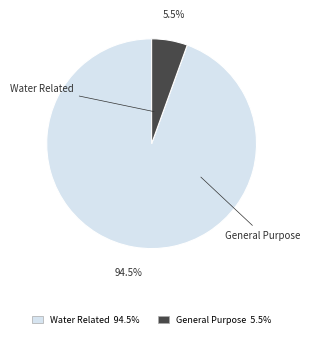

To the nearest percent, what is the difference between the Water Related and General Purpose slice percentages?

89%